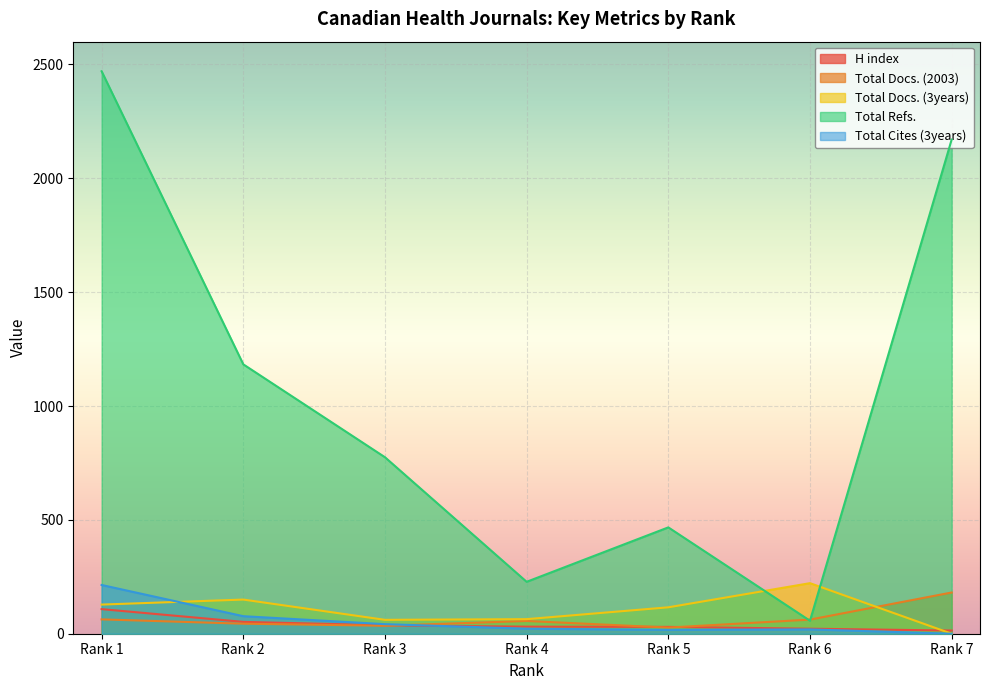

How many lines are shown in the chart?

5